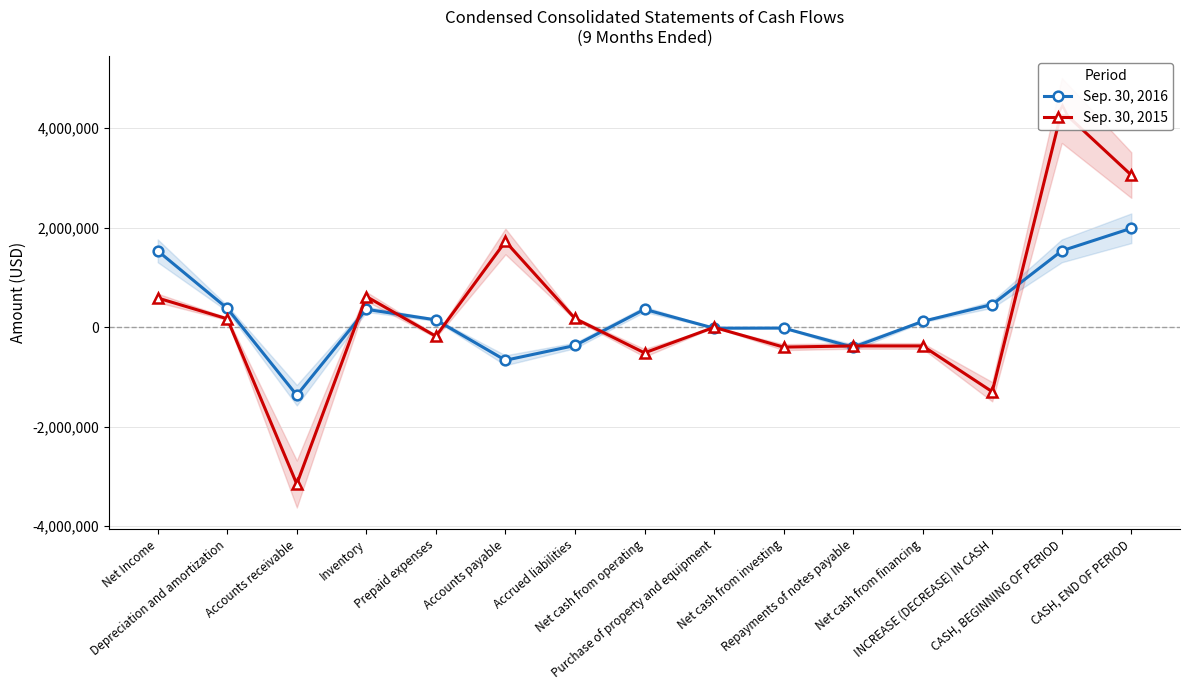

What is the label of the 9th point from the left?

Purchase of property and equipment